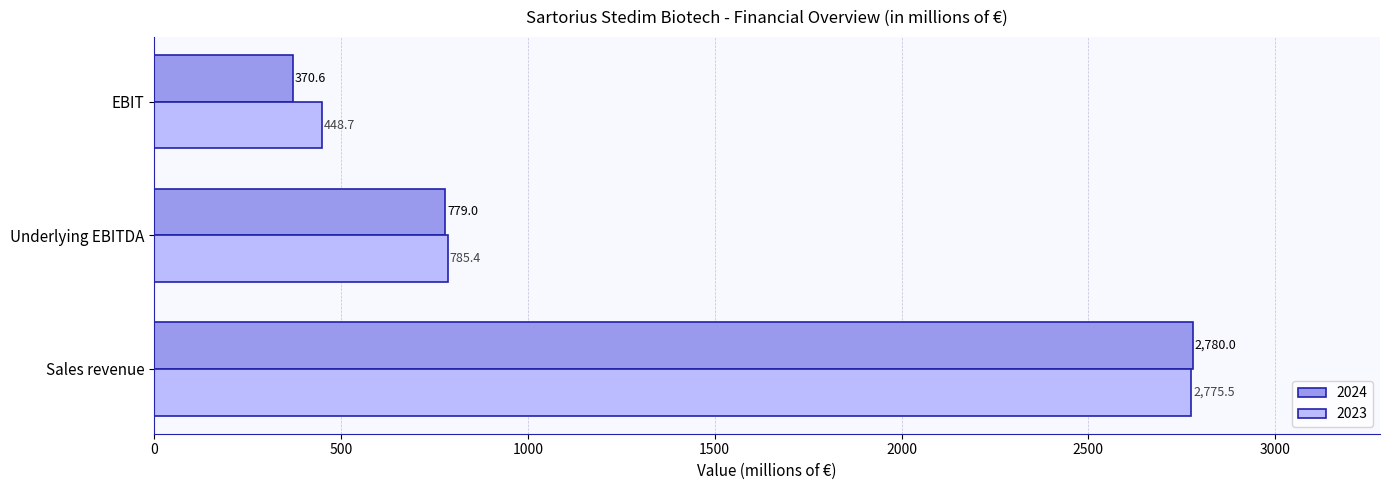

True or false: 2024 has a value of 370.6 at EBIT.

True